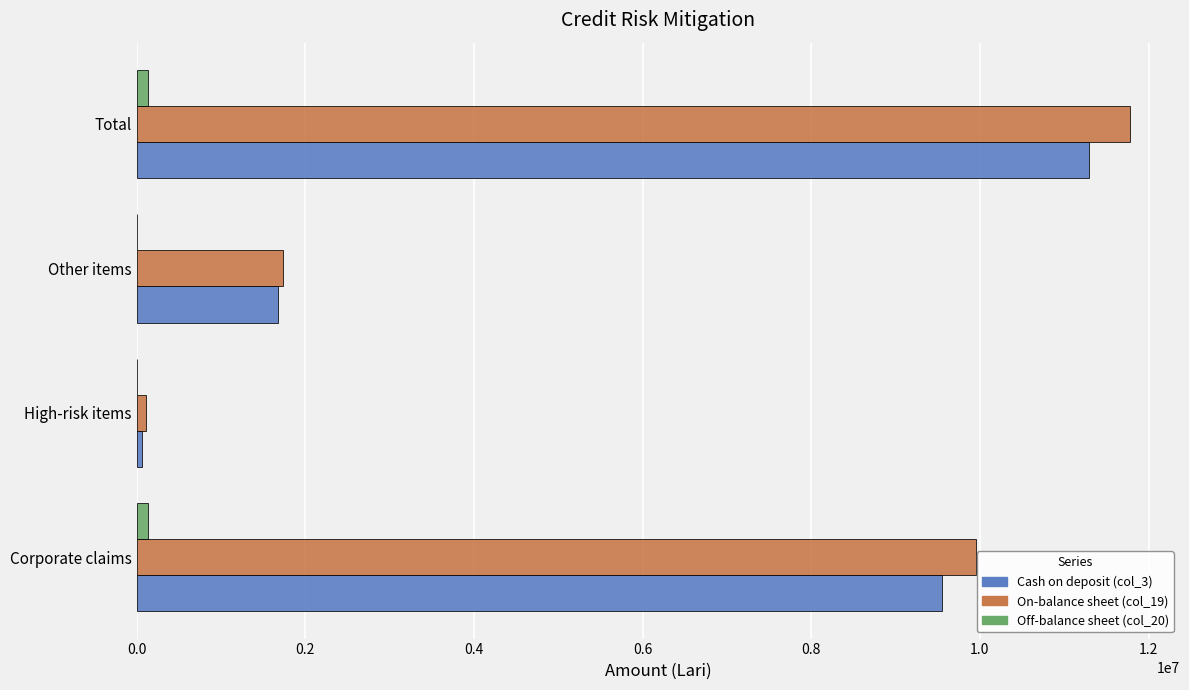

At which category is the sum across all series the highest?

Total